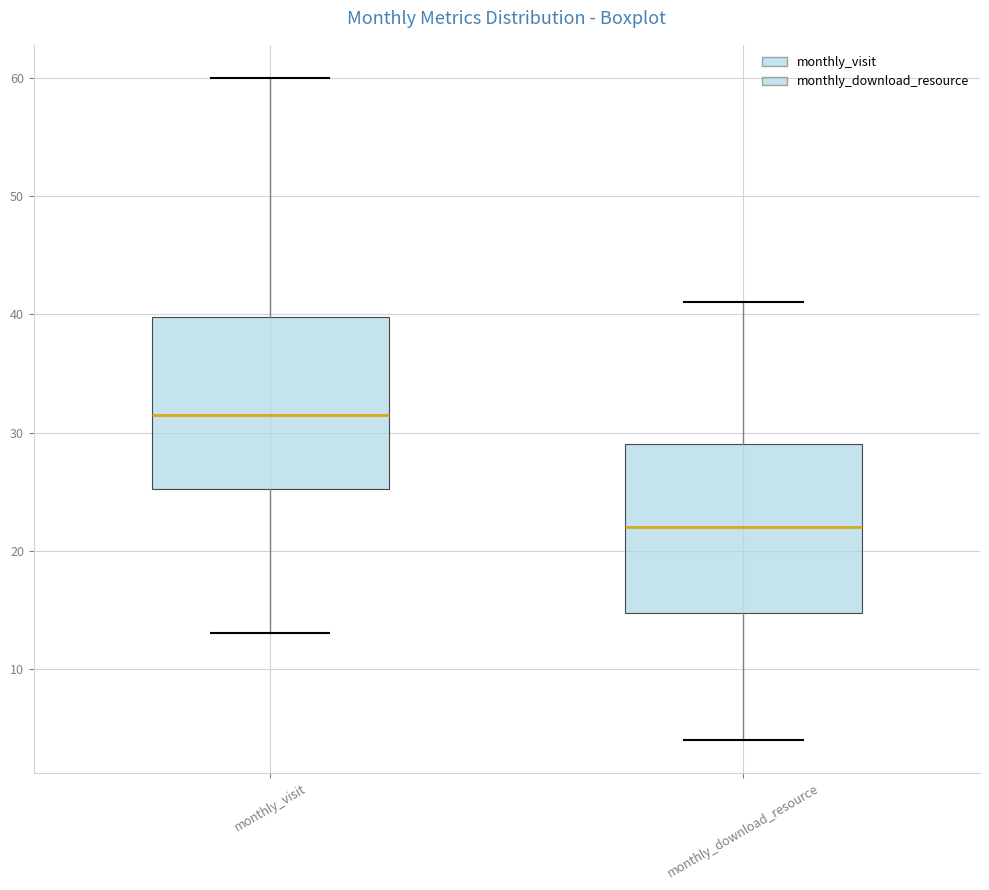

Where is the lower edge of the box for monthly_visit on the y-axis? The values are not printed on the chart, so give them approximately, as read against the axis.

25